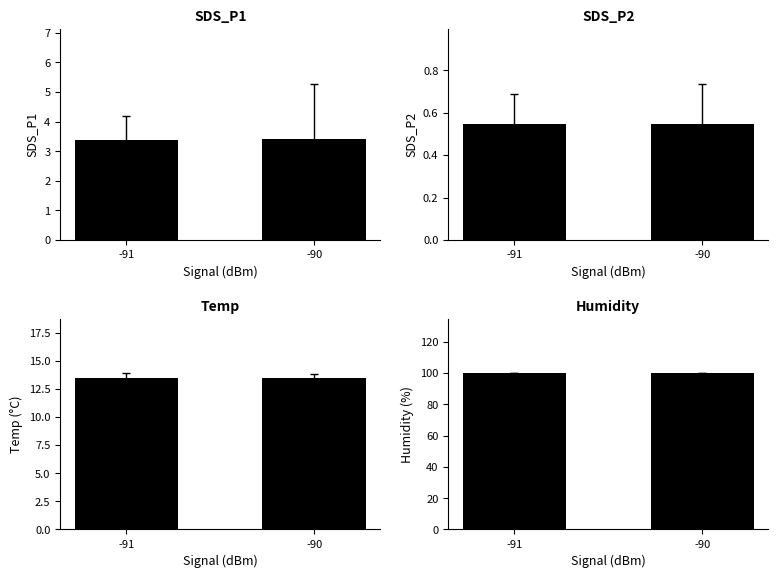

Between -91 and -90, which series saw the biggest shift?

Temp